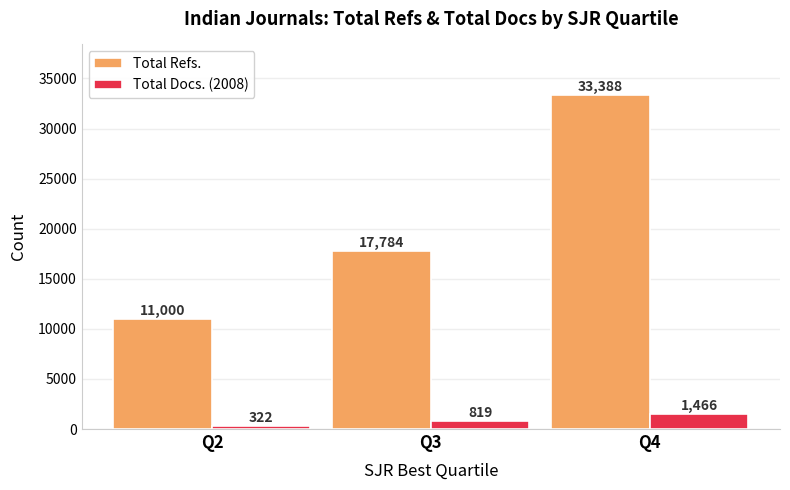

True or false: Total Refs. has a value of 33388 at Q4.

True